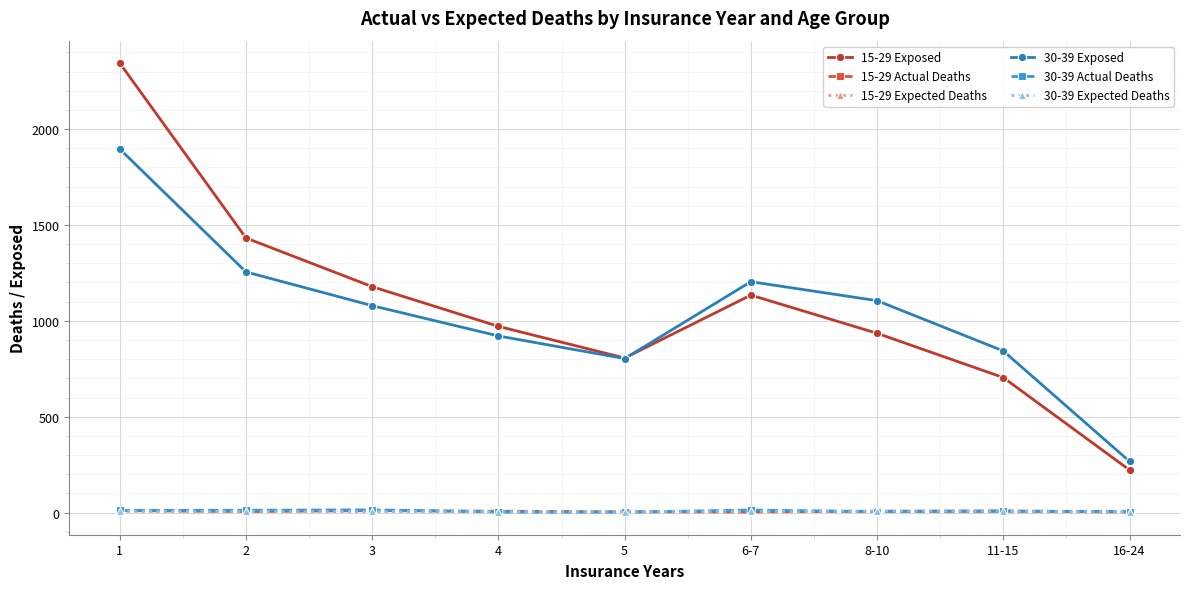

What is the value of the 30-39 Expected Deaths point at the 8th from the left?

6.8